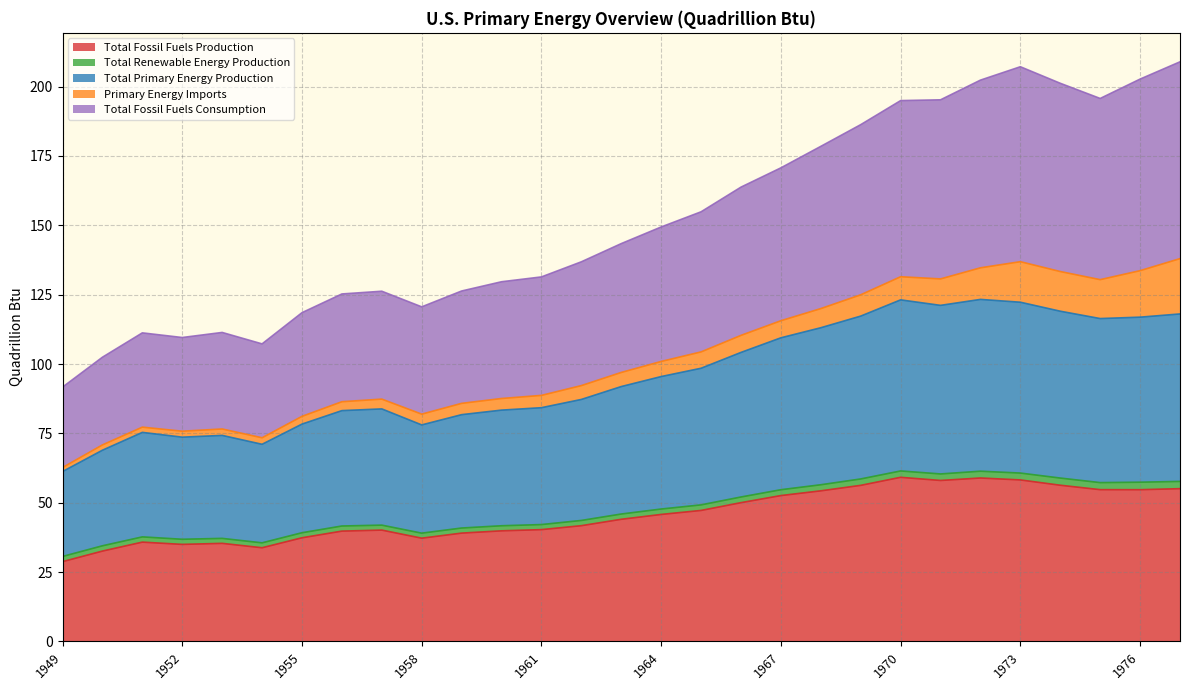

At which category does Total Fossil Fuels Consumption reach its first local peak?

1951